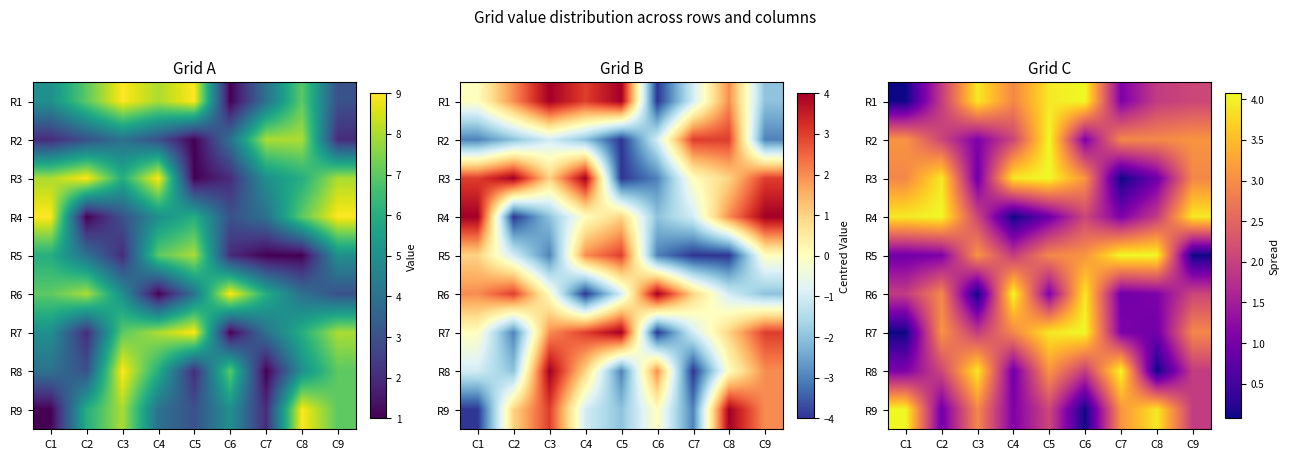

Is it true that R2 equals 1.5 at C8?

False